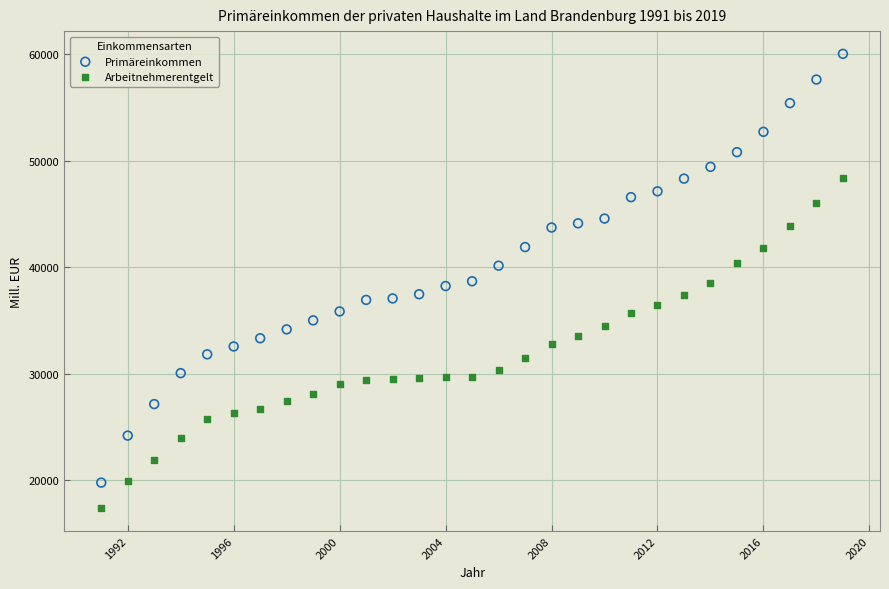

Which series reaches the maximum Y coordinate?

Primäreinkommen